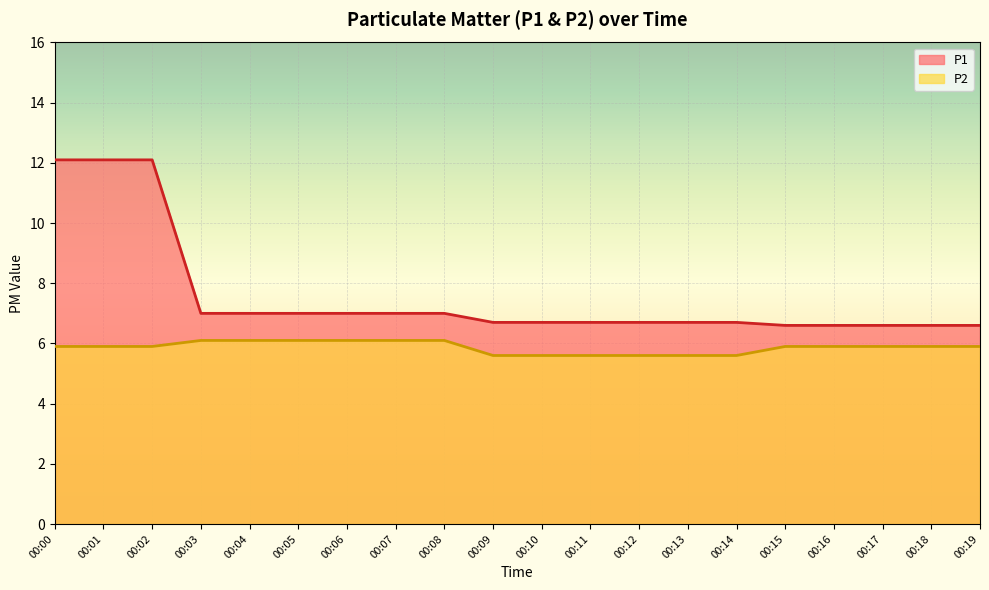

Reading left to right, what are all the values shown in this chart?

P1: 12.1	12.1	12.1	7.0	7.0	7.0	7.0	7.0	7.0	6.7	6.7	6.7	6.7	6.7	6.7	6.6	6.6	6.6	6.6	6.6
P2: 5.9	5.9	5.9	6.1	6.1	6.1	6.1	6.1	6.1	5.6	5.6	5.6	5.6	5.6	5.6	5.9	5.9	5.9	5.9	5.9